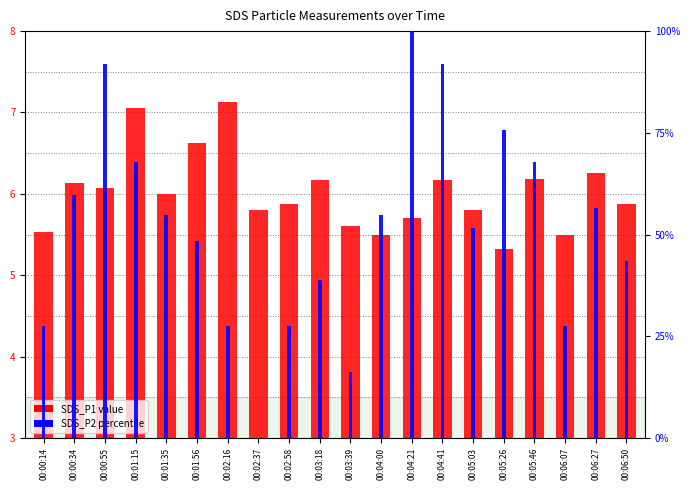

At which label does SDS_P1 first exceed 6?

00:00:34